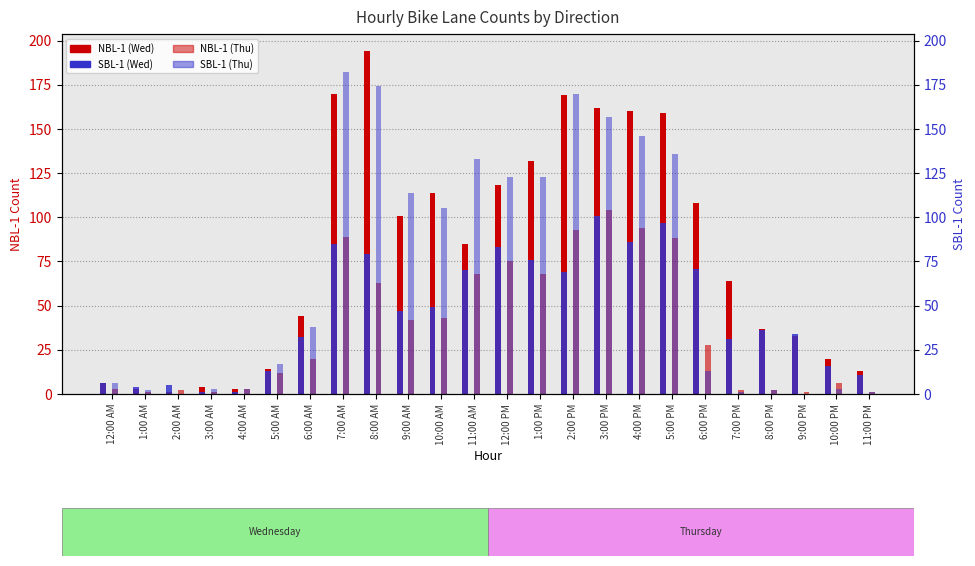

The value of SBL-1 Wed at 4:00 AM is 1. True or false?

True